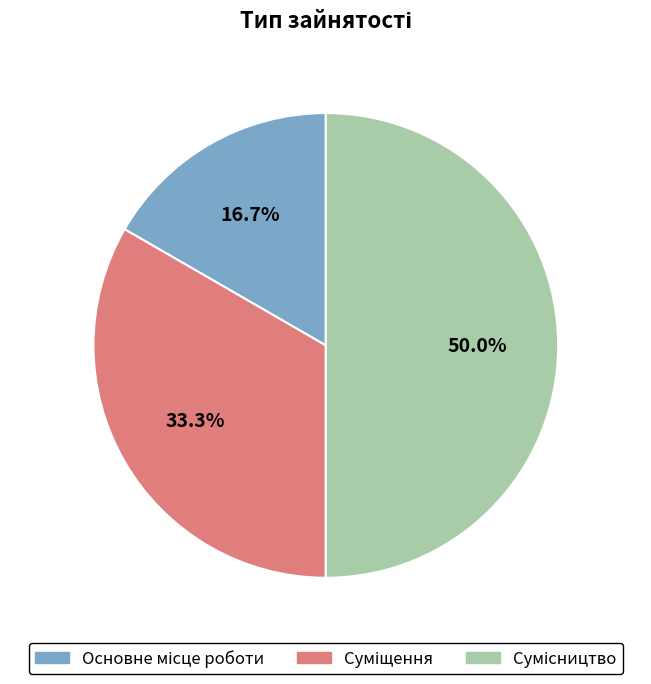

Is there any slice that represents more than half of the pie?

No